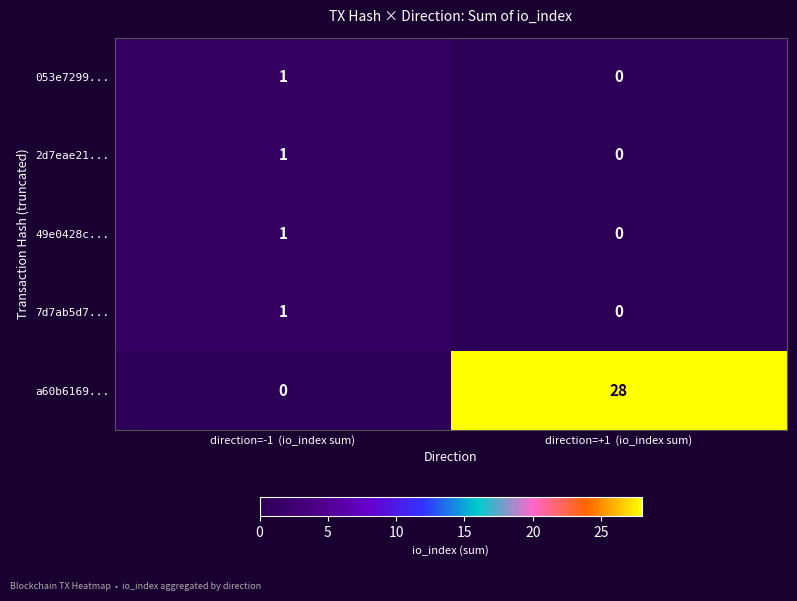

Is it true that a60b6169... equals -11 at direction=-1  (io_index sum)?

False